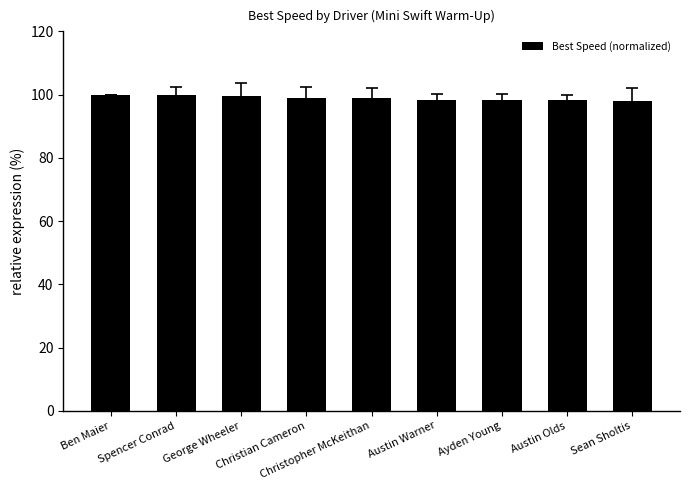

True or false: the data shows 67.9 at Ben Maier.

False